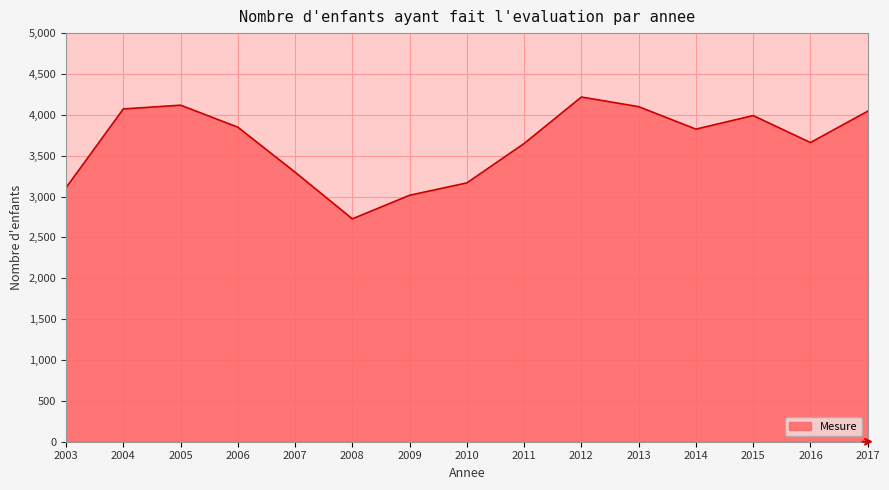

Which has a higher value, 2009 or 2013?

2013